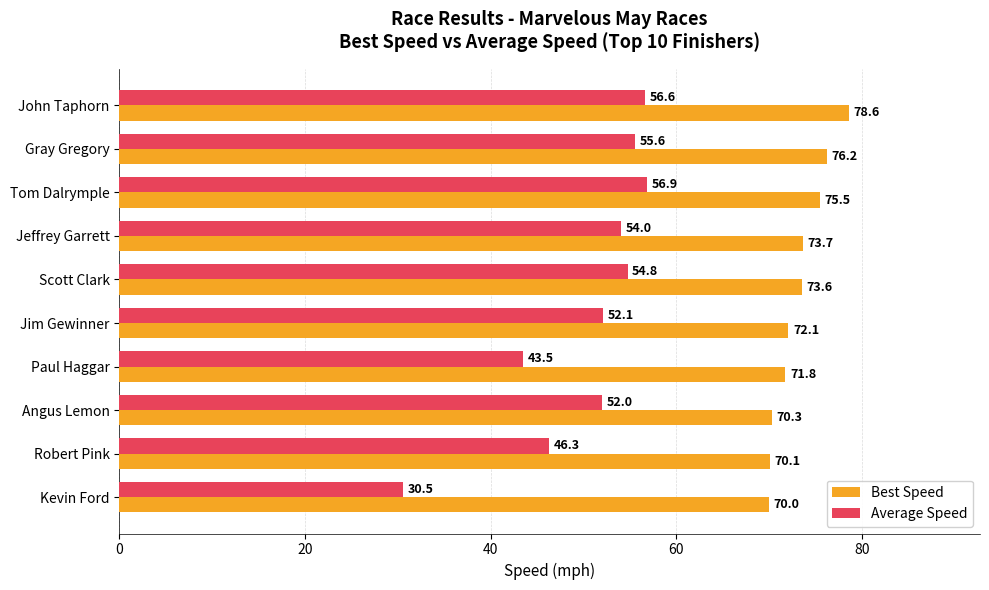

Which series has the widest spread of values?

Average Speed